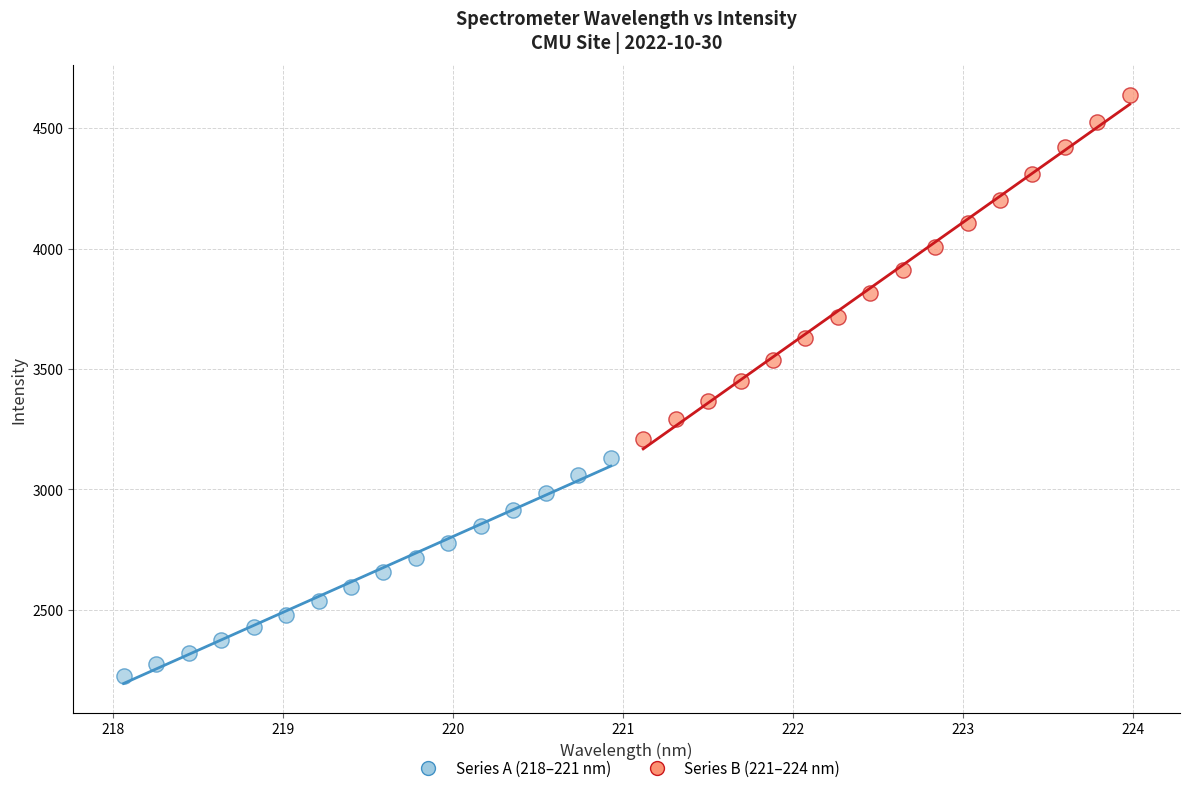

Which series reaches the maximum Y coordinate?

Series B (221–224 nm)